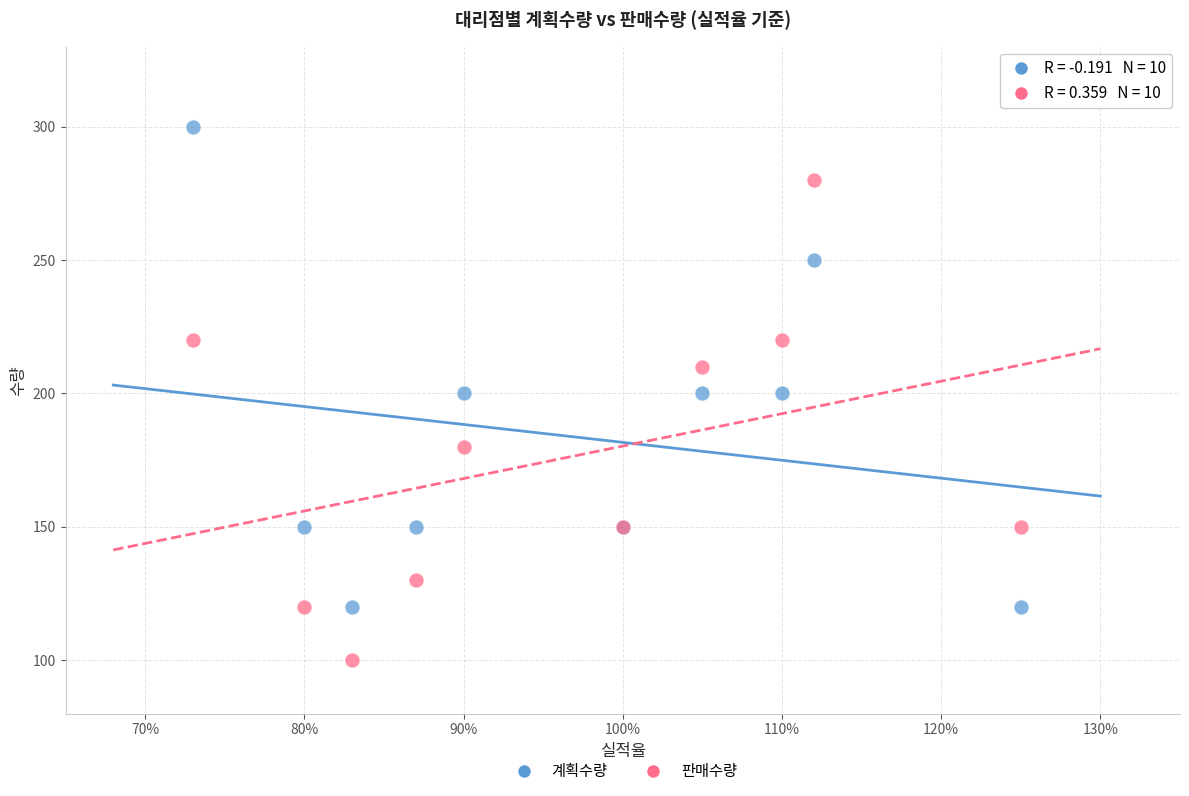

Which series contains the lowest Y value?

판매수량